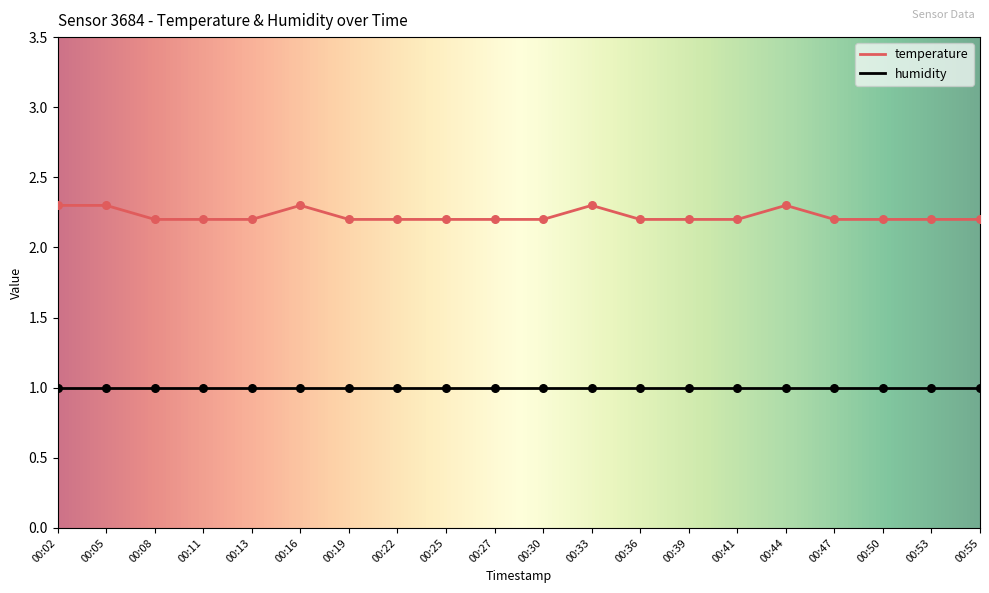

What is the difference between the highest and lowest values at 00:30?

1.2